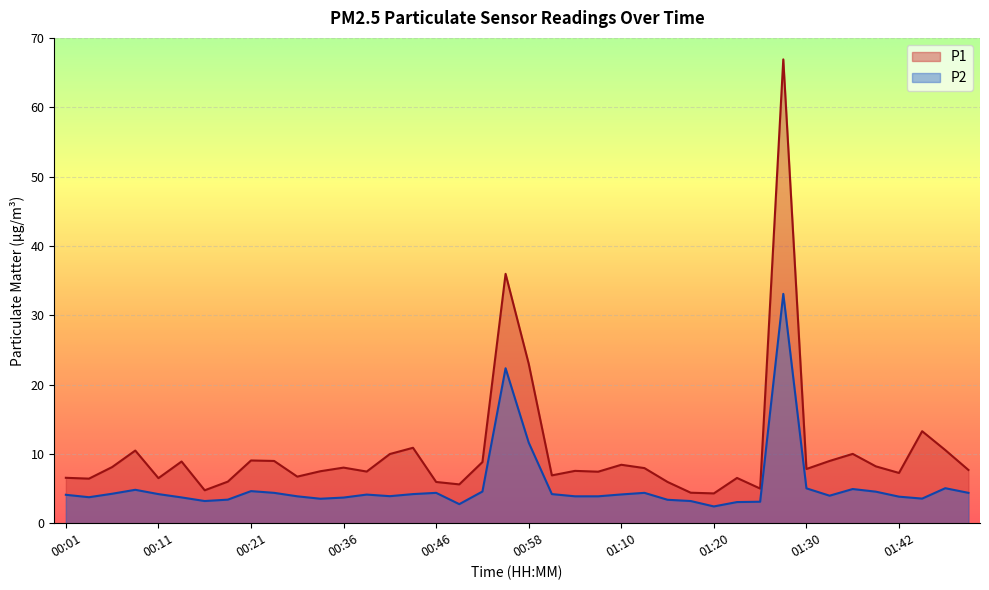

The value of P2 at 00:43 is 4.2. True or false?

True